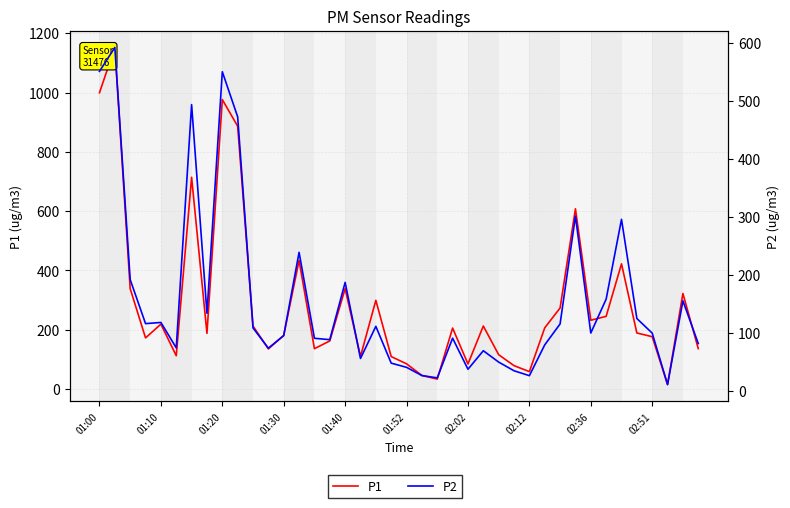

Rank the series by their maximum value, from highest to lowest.

P1, P2